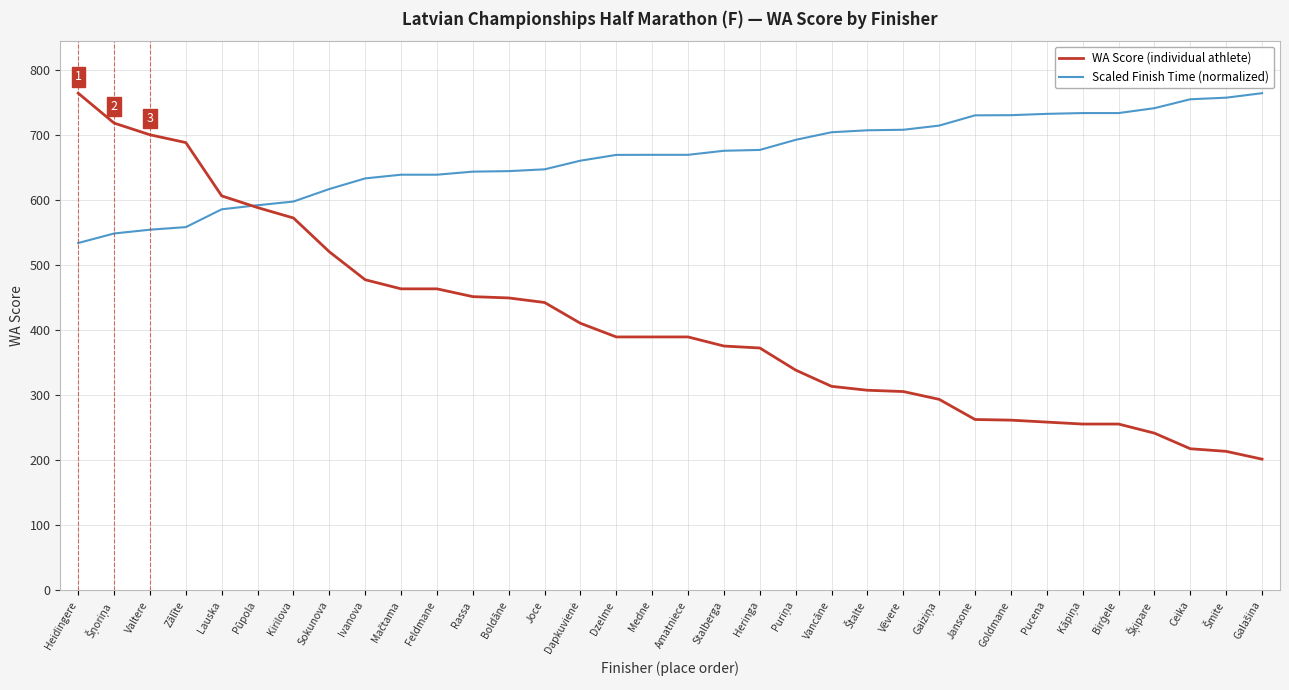

What position from the right is Heringa?

15